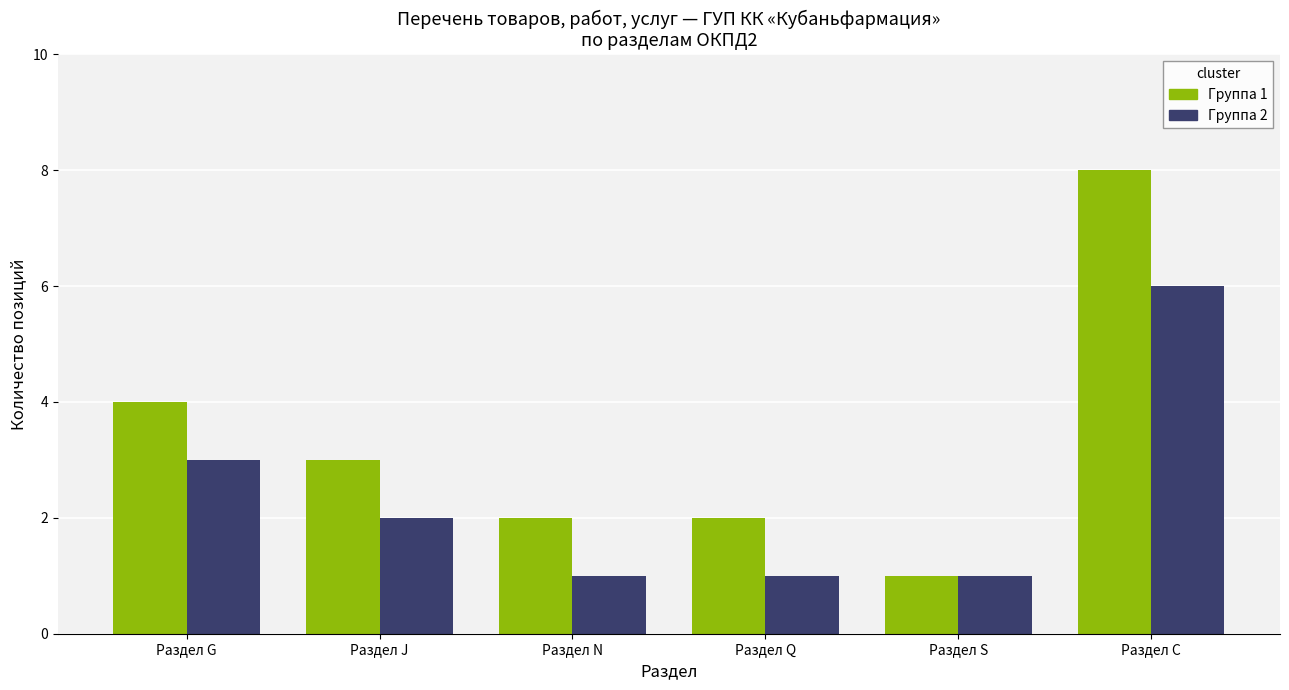

How many categories are shown in the chart?

6